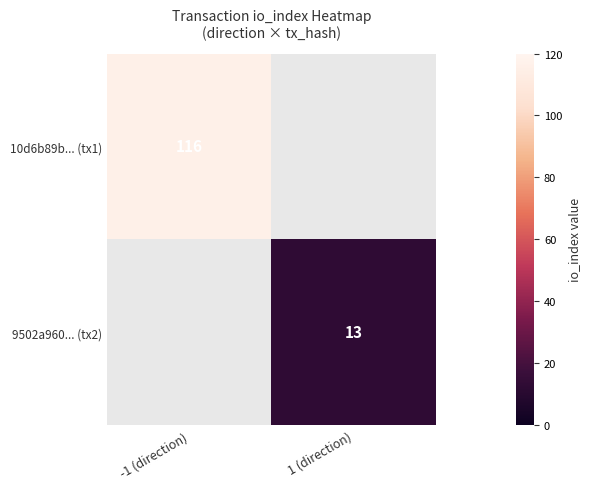

The value of 10d6b89b... (tx1) at -1 (direction) is 116. True or false?

True